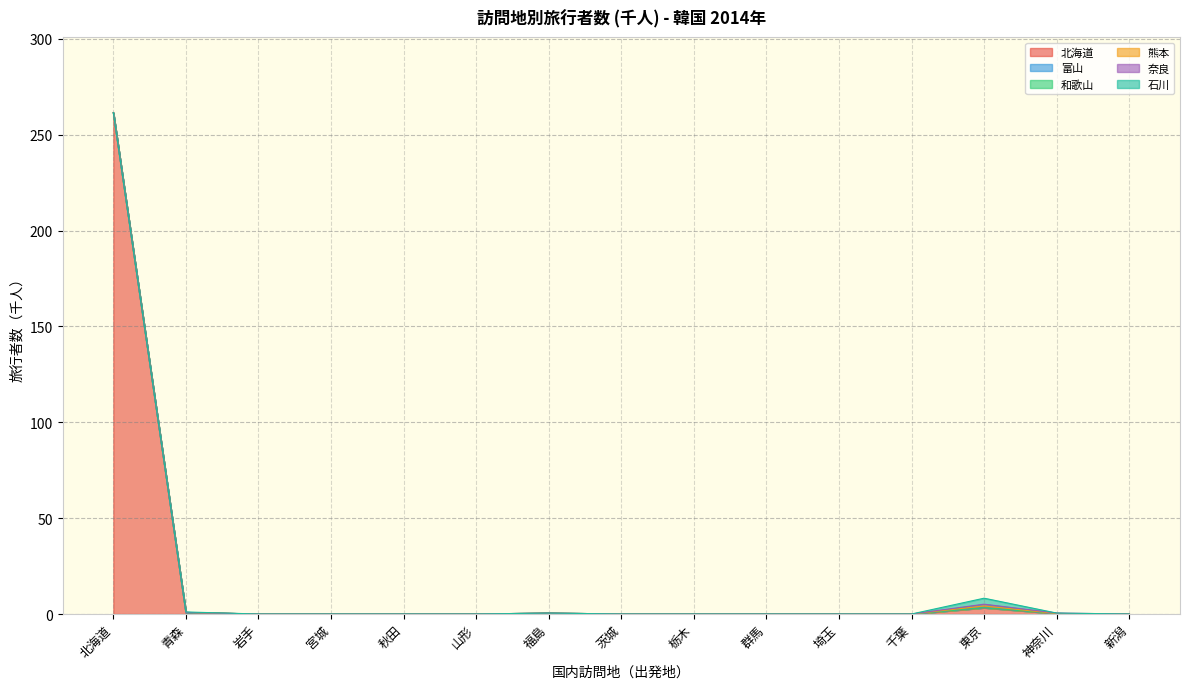

Is the value of 富山 at 秋田 greater than the value of 奈良 at 北海道?

No